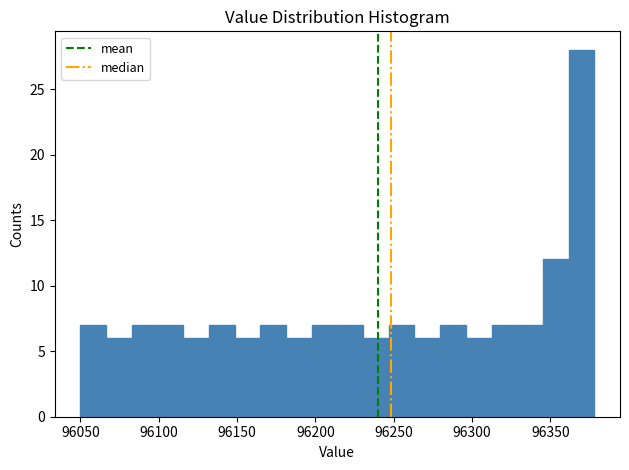

Read against the x-axis, roughly where is the centre of the tallest bar?

96370